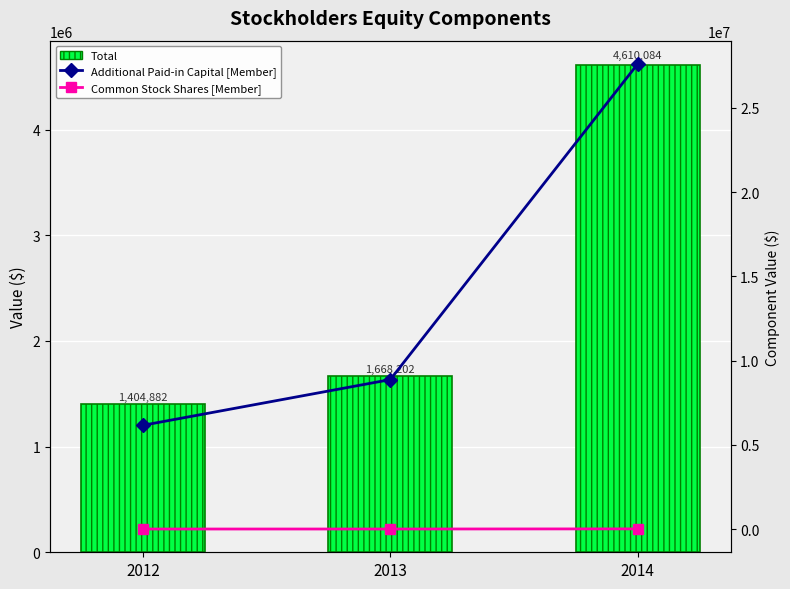

Reading left to right, list all the values displayed in this chart.

Total: 2012=1404882	2013=1668202	2014=4610084
Additional Paid-in Capital [Member]: 2012=6164666	2013=8875155	2014=27595609
Common Stock Shares [Member]: 2012=14232	2013=14817	2014=22867